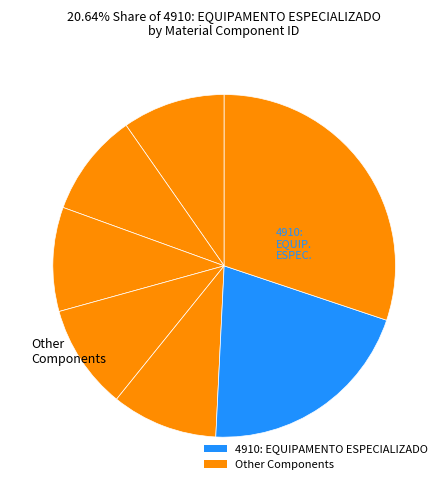

How many segments does this pie chart have?

7